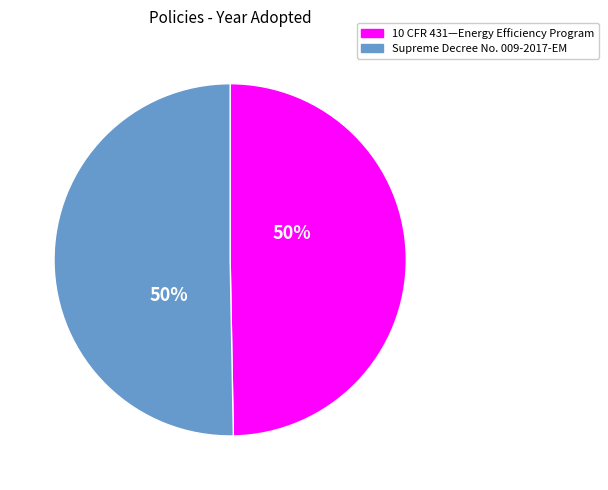

To the nearest percent, what portion does Supreme Decree No. 009-2017-EM represent?

50%